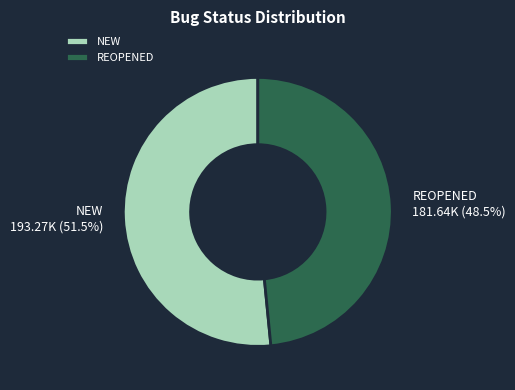

Which has a higher value, REOPENED or NEW?

NEW